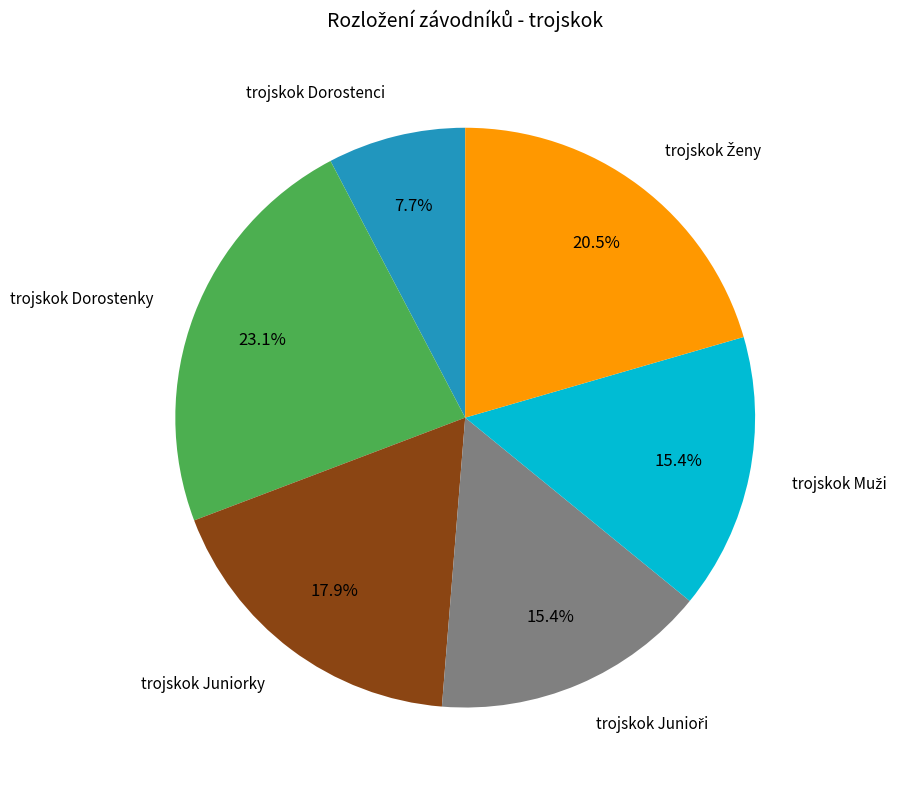

Does any single category account for the majority?

No